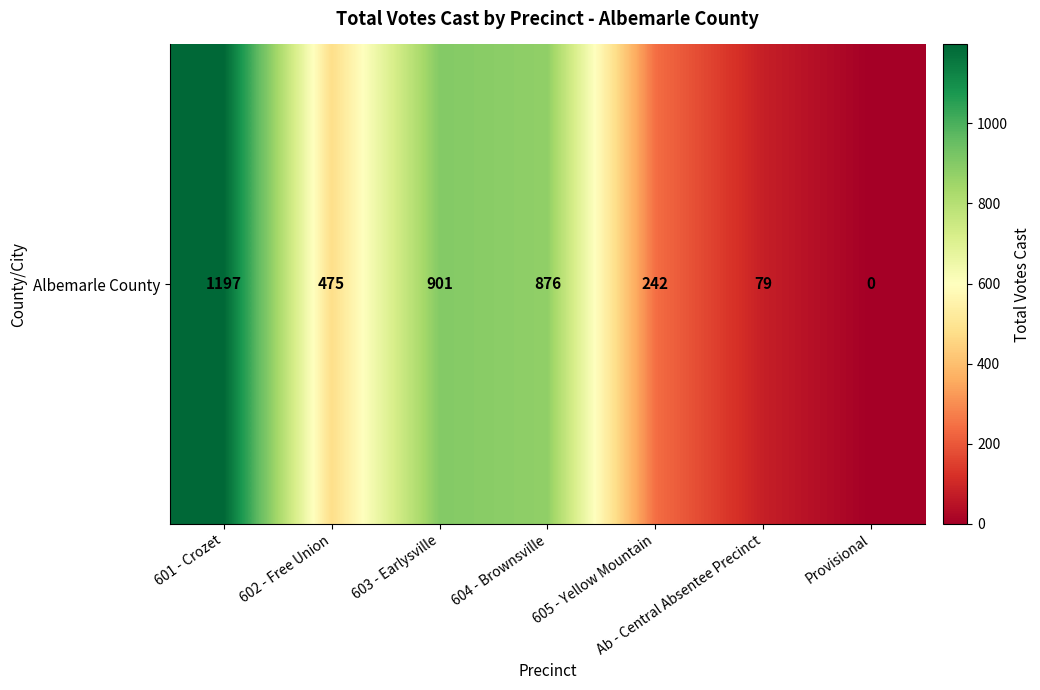

Rank the categories by value from highest to lowest.

601 - Crozet, 603 - Earlysville, 604 - Brownsville, 602 - Free Union, 605 - Yellow Mountain, Ab - Central Absentee Precinct, Provisional